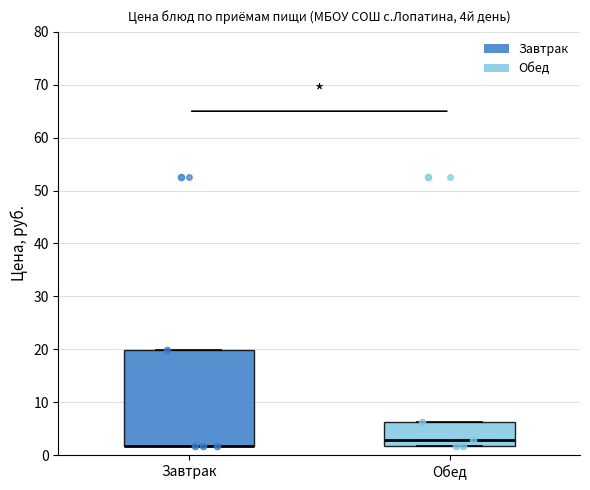

Comparing the boxes themselves (not the whiskers), which one is the tallest?

Завтрак